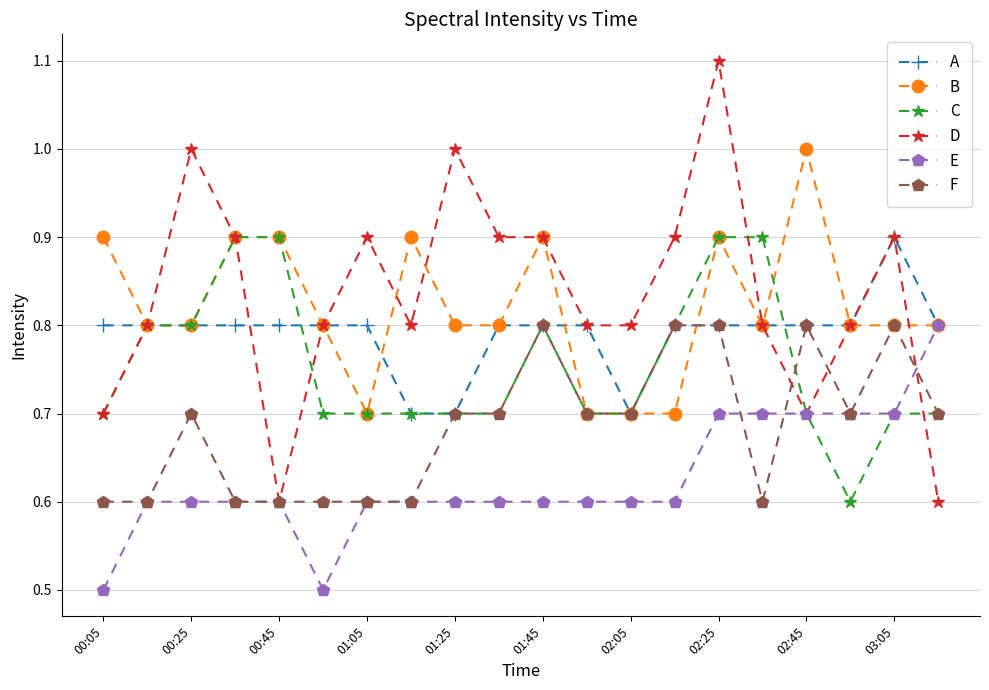

At how many categories does at least one series exceed 0?

20